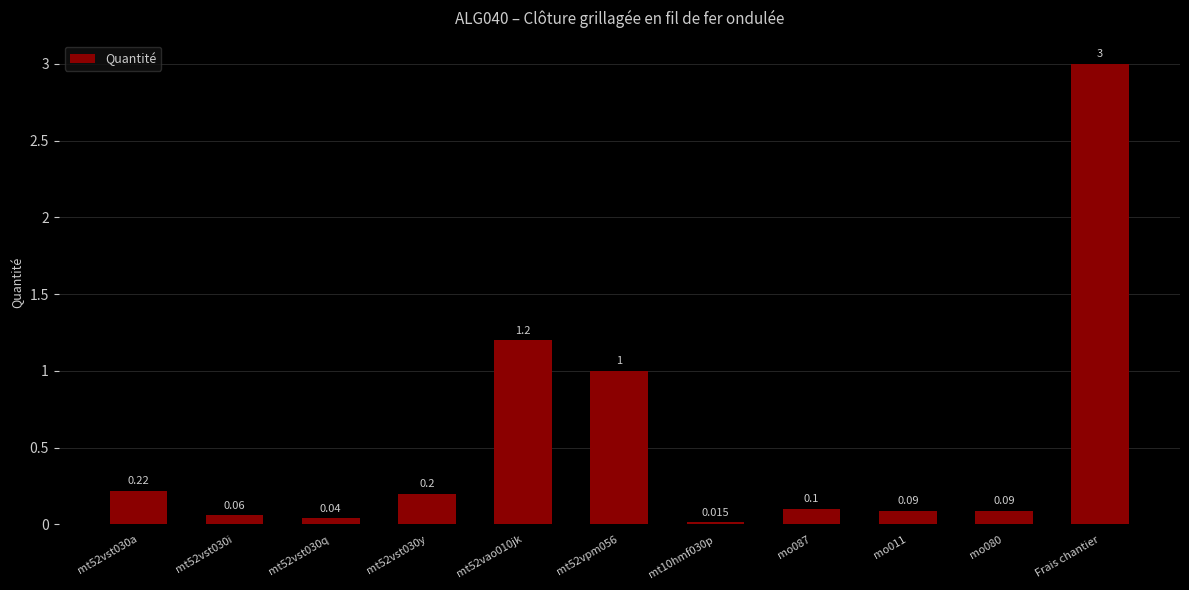

Which label corresponds to the largest value in the chart?

Frais chantier